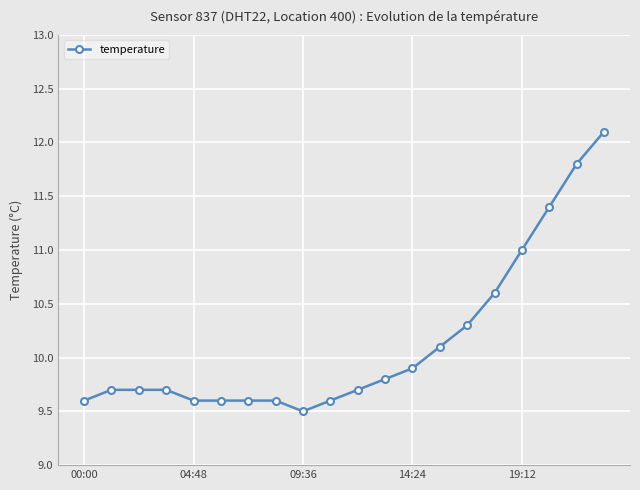

What is the difference between the second highest and second lowest values?

2.2